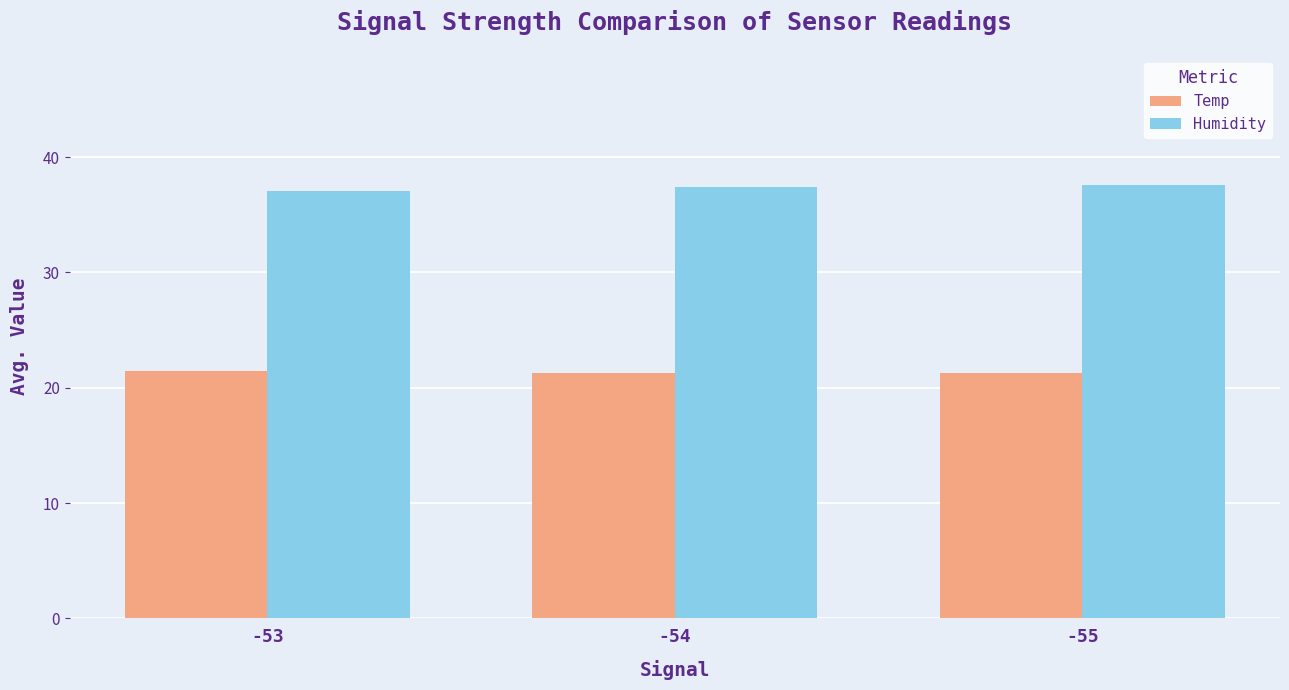

What is the average value of the Humidity series?

37.4